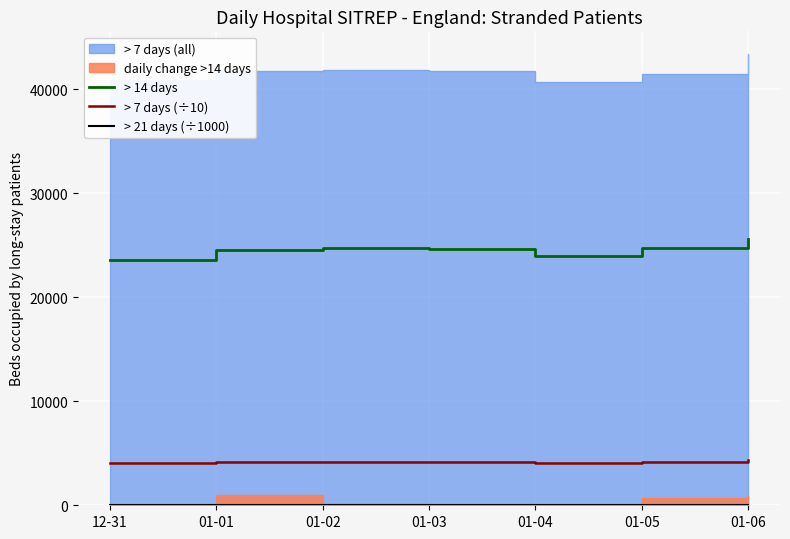

At which label is > 7 days (÷10) closest to 4205?

01-02